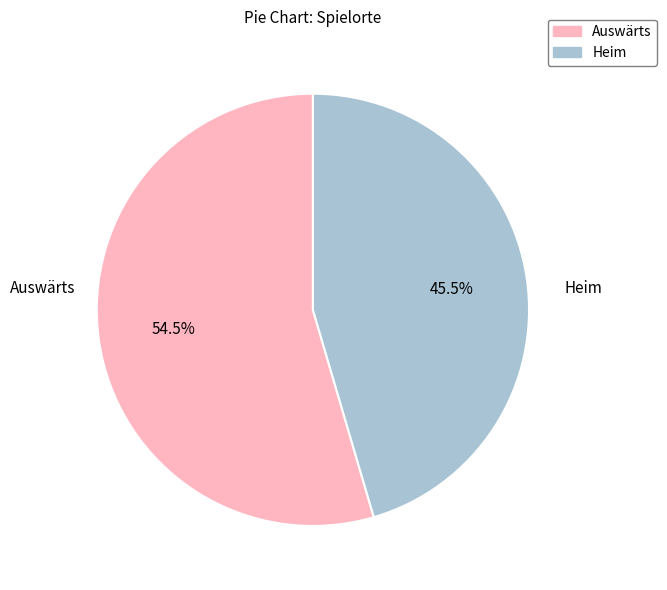

What percentage is NOT represented by Heim?

54.5%